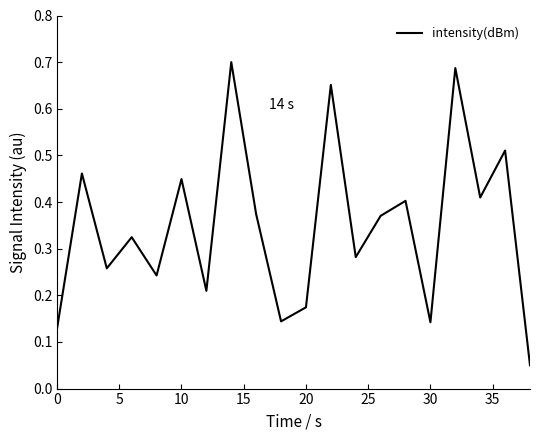

Is this an area chart (filled region under the line)?

No